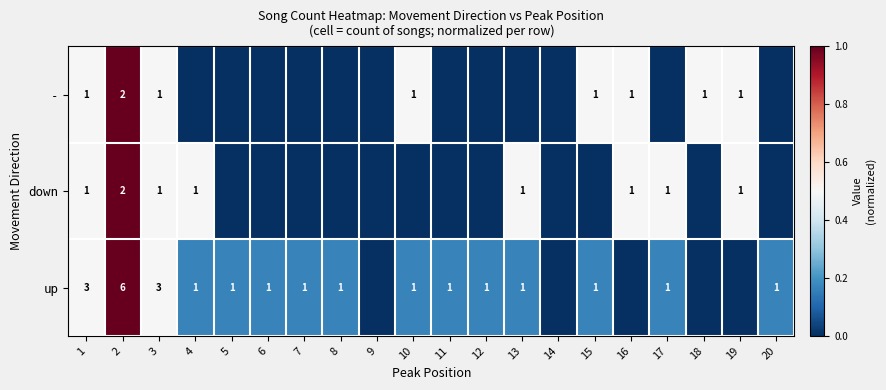

The value of down at 16 is 2. True or false?

False